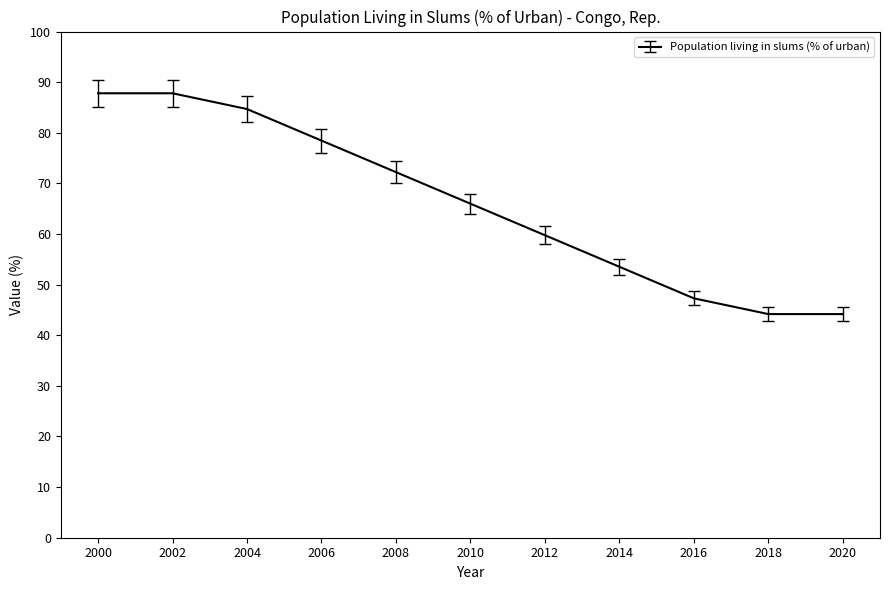

Approximately how many times larger is the value at 2018 compared to 2020?

1.0